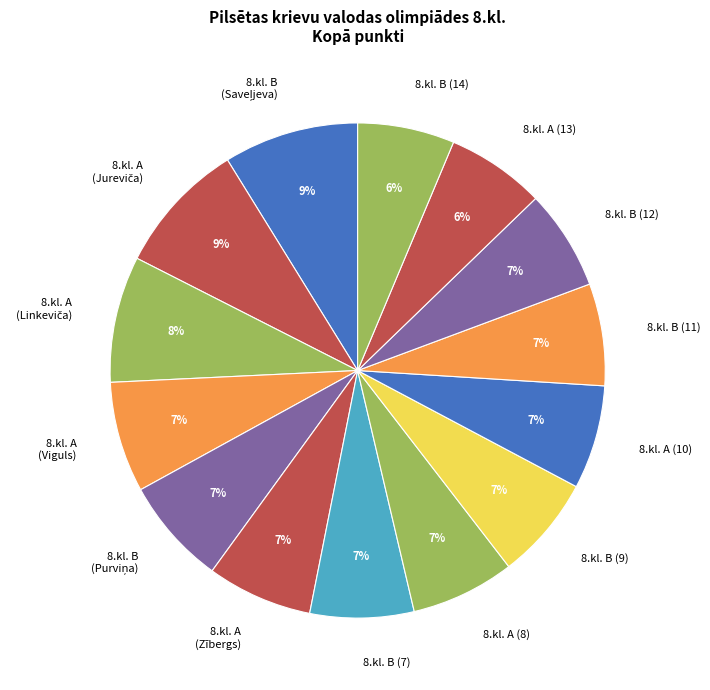

To the nearest percent, what is the combined percentage of 8.kl. A (10) and 8.kl. A (13)?

13%